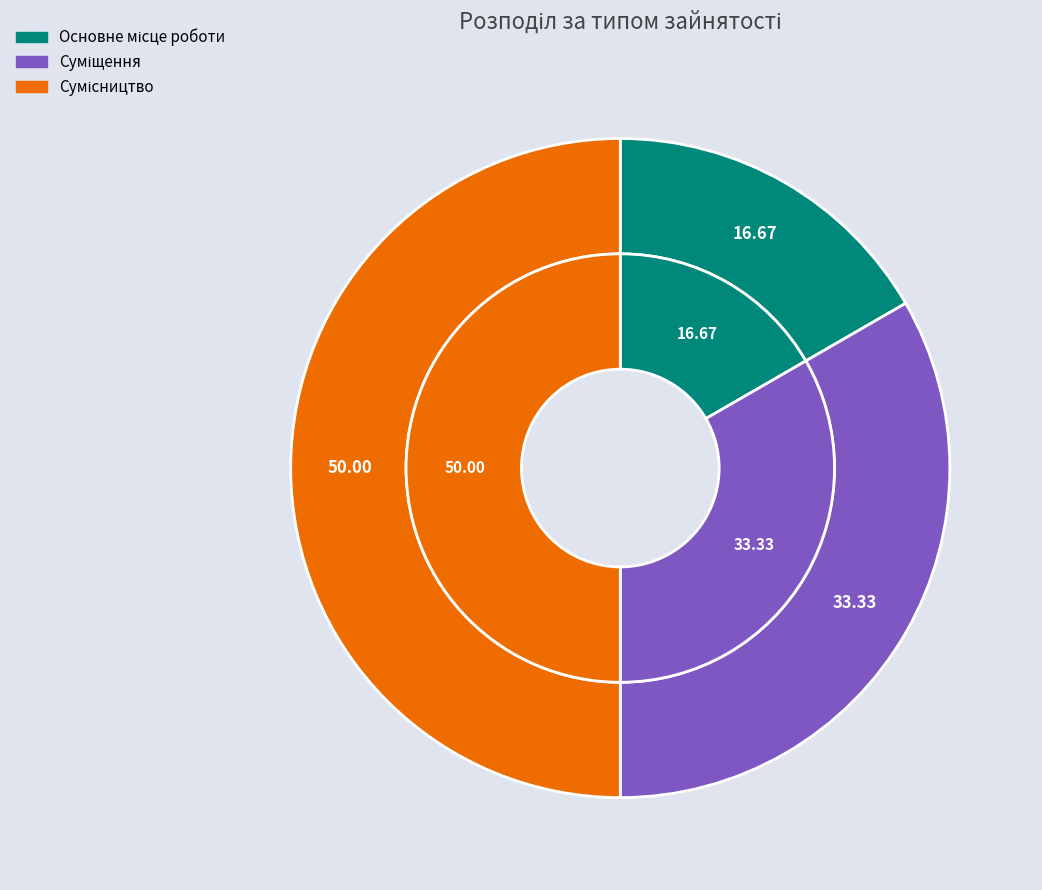

To the nearest percent, what is the combined percentage of Основне місце роботи and Сумісництво?

67%